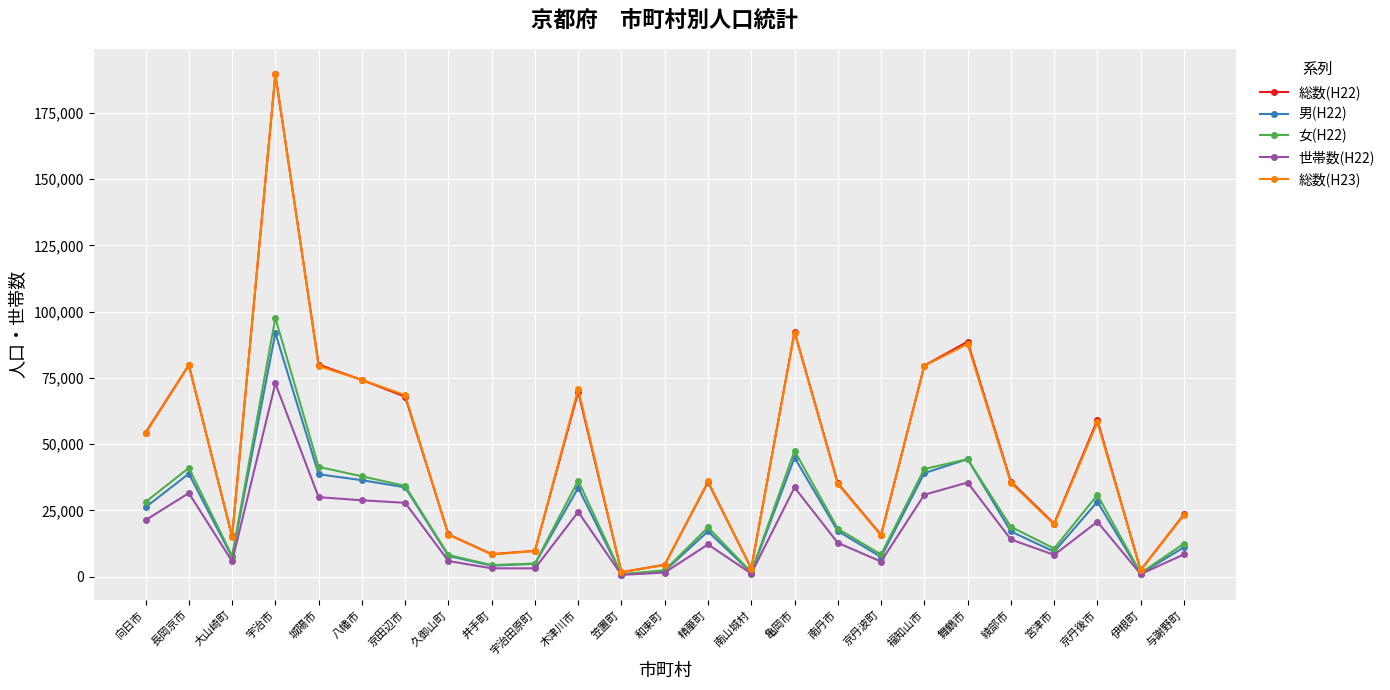

Which category has the highest value in the 総数(H23) series?

宇治市